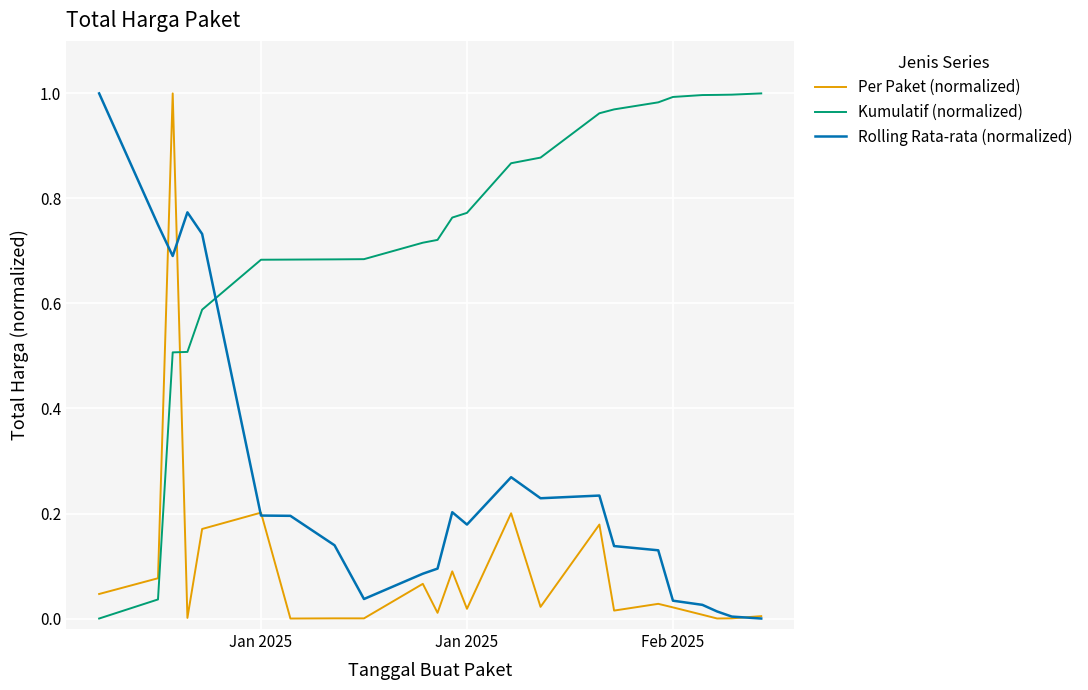

How many times do Kumulatif (normalized) and Per Paket (normalized) cross each other?

1